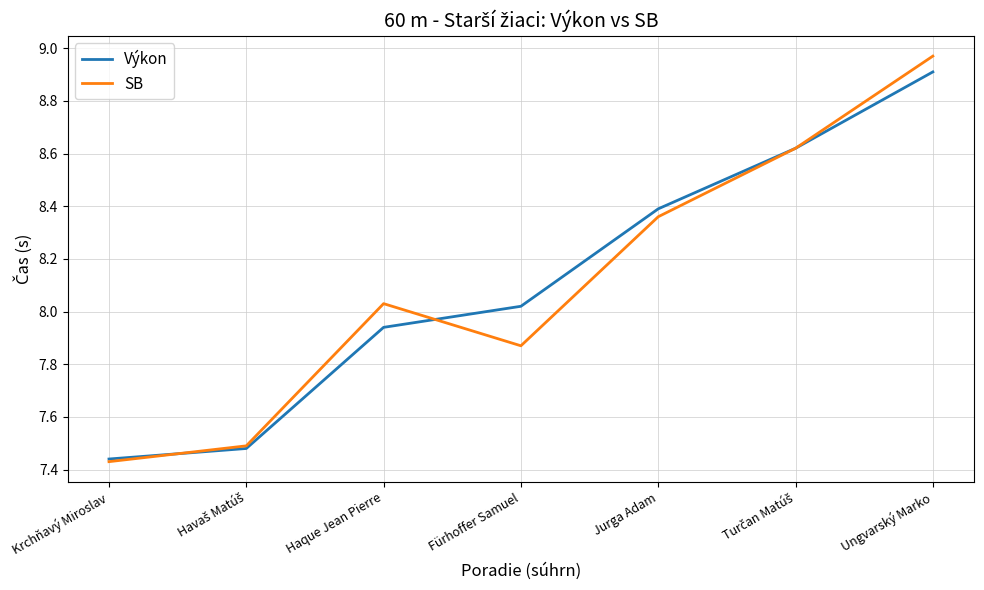

List the series in order of their peak value, highest first.

SB, Výkon